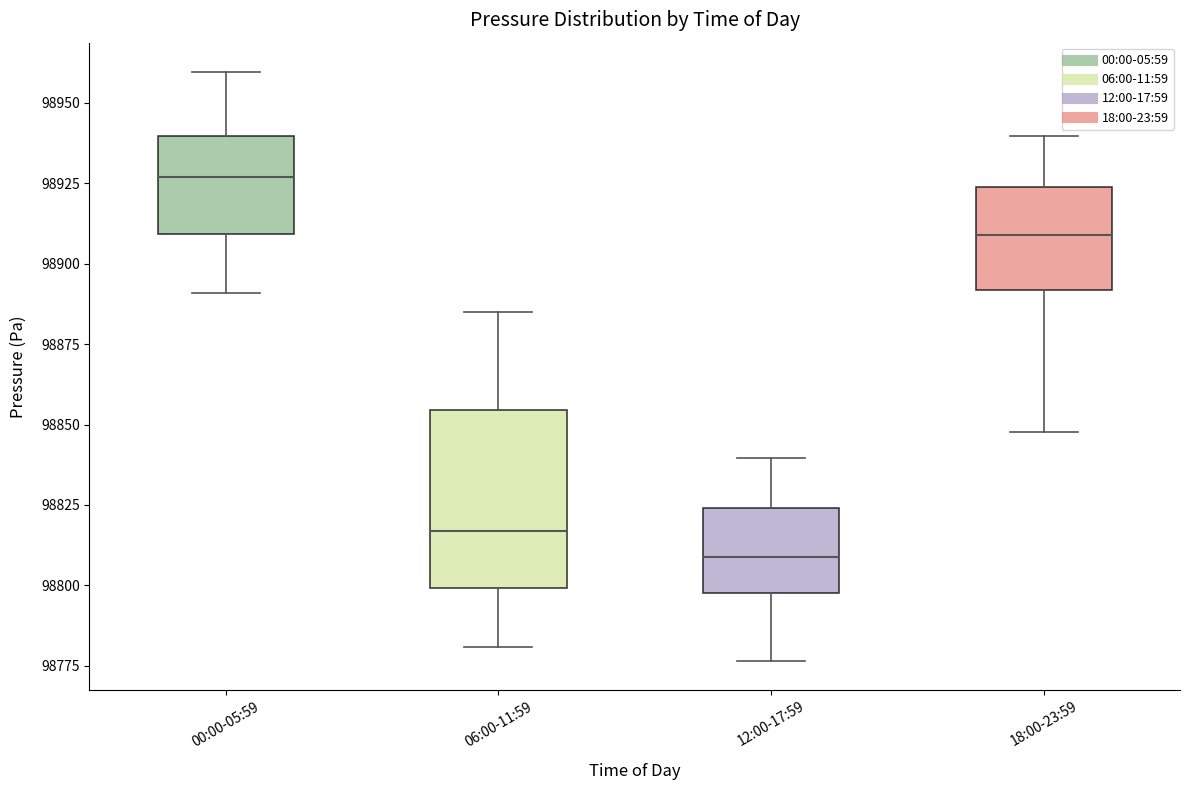

Which box's median line is the lowest?

12:00-17:59